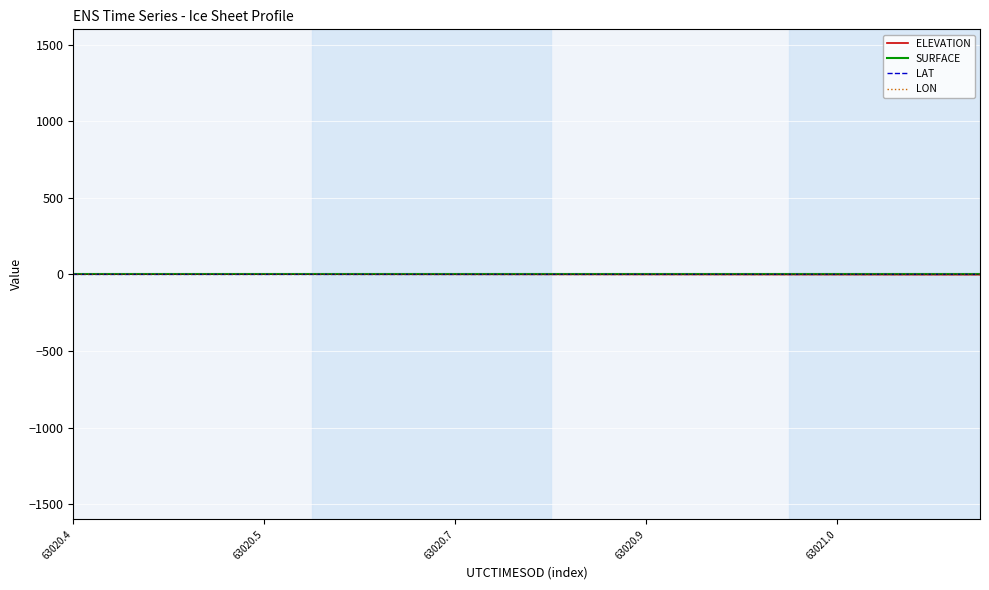

Is this an area chart (filled region under the line)?

No